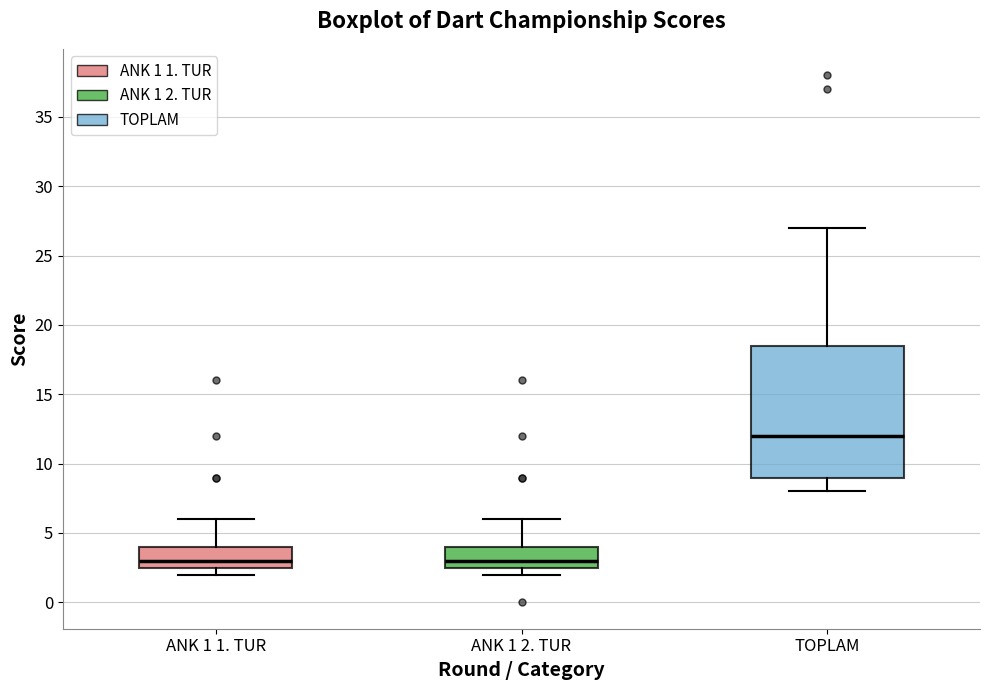

Which box is the tallest, from its lower edge to its upper edge?

TOPLAM